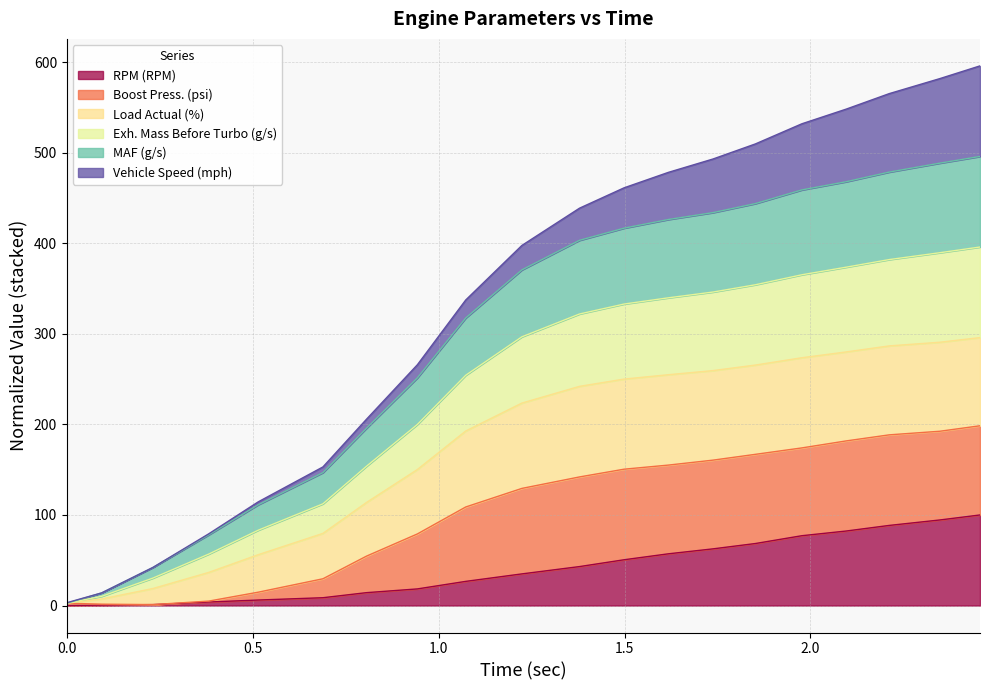

What is the maximum value for RPM (RPM)?

100.0